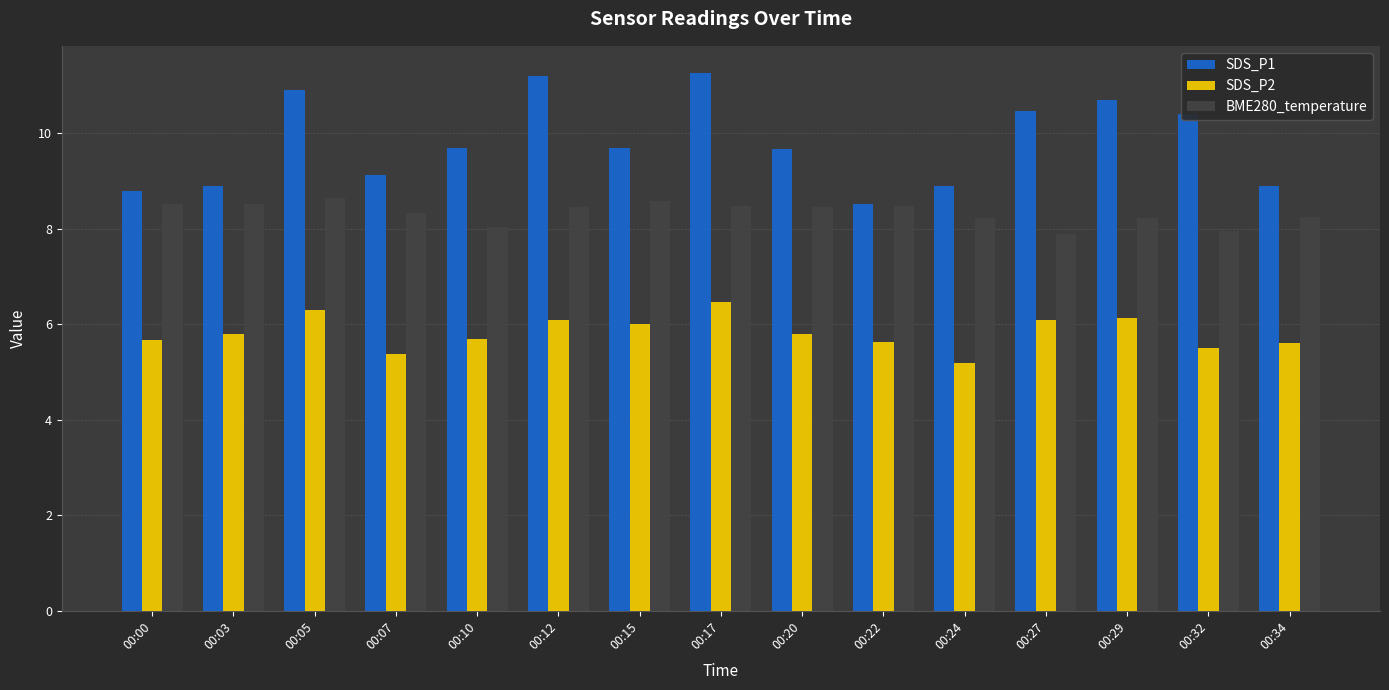

The value of SDS_P1 at 00:27 is 18.7. True or false?

False